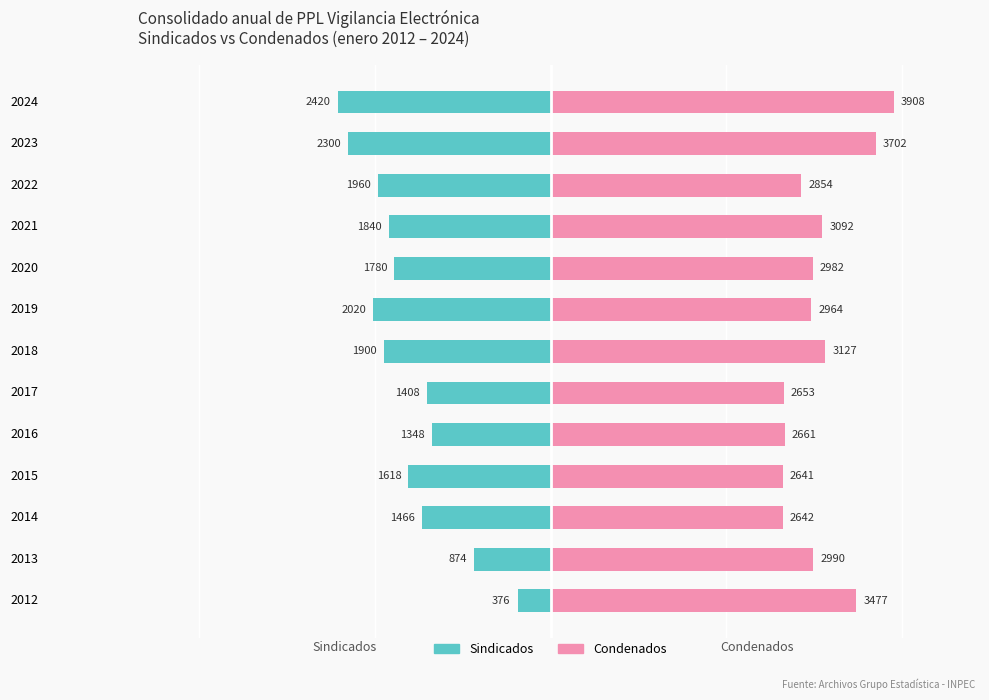

Reading left to right, transcribe all the data shown in this chart.

Sindicados: -376	-874	-1466	-1618	-1348	-1408	-1900	-2020	-1780	-1840	-1960	-2300	-2420
Condenados: 3477	2990	2642	2641	2661	2653	3127	2964	2982	3092	2854	3702	3908